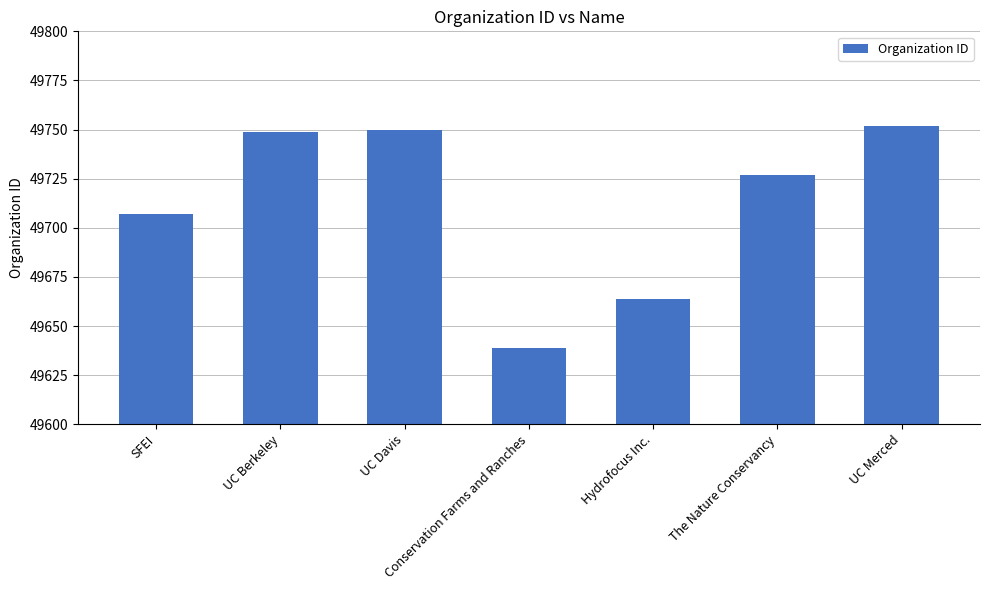

What is the approximate value at UC Merced, to the nearest 50?

49750